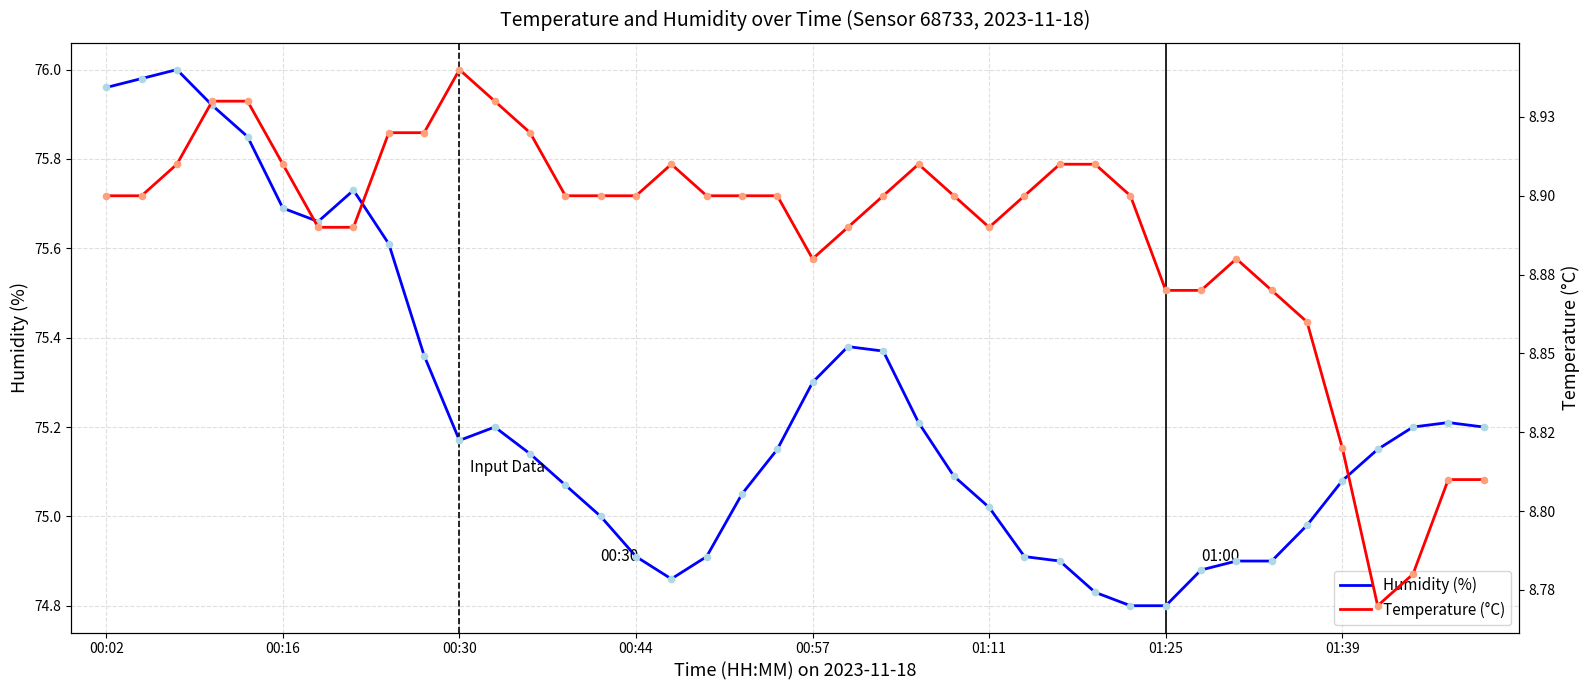

Which series contains the highest Y value?

Humidity (%)